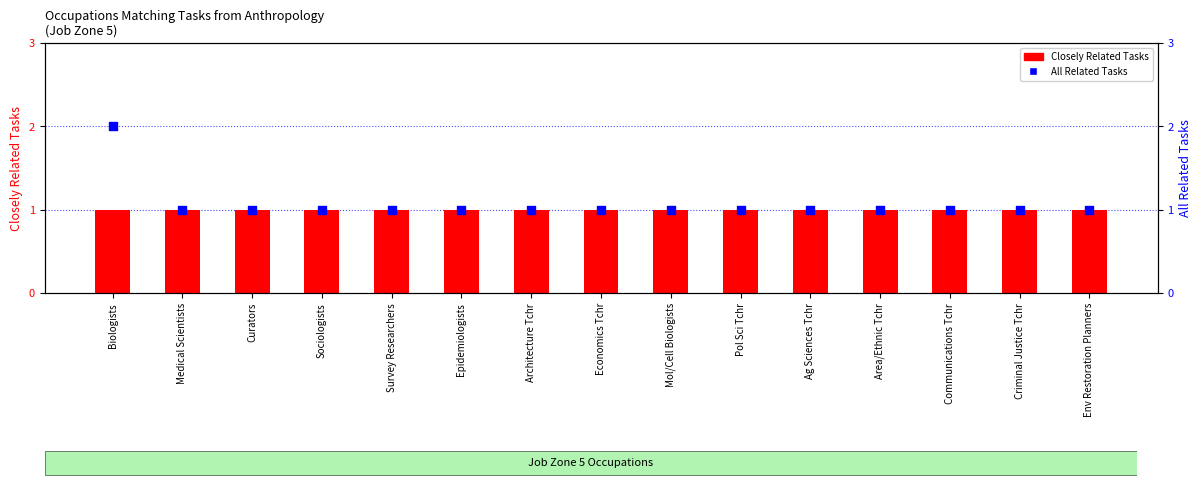

Which series reaches the maximum Y coordinate?

All Related Tasks